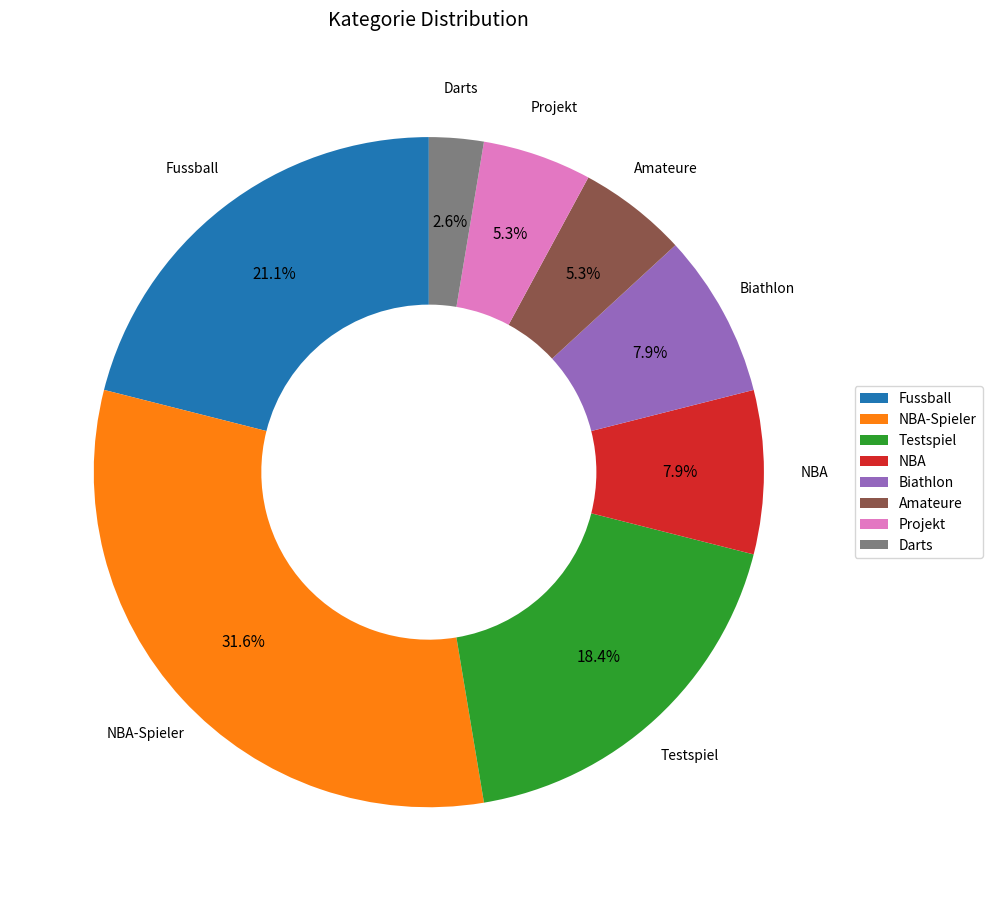

How many slices are in this pie chart?

8